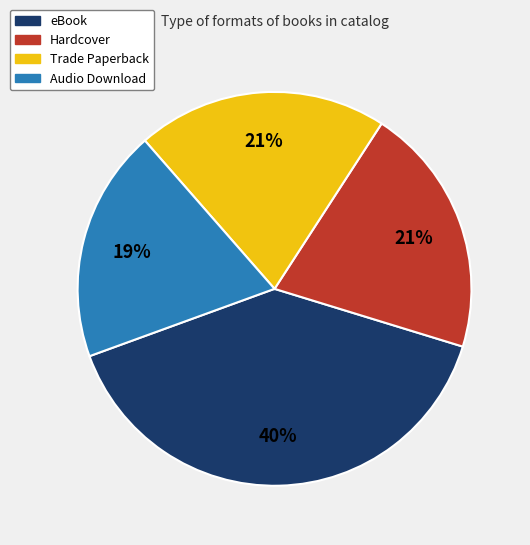

Which category has the biggest portion of the pie?

eBook